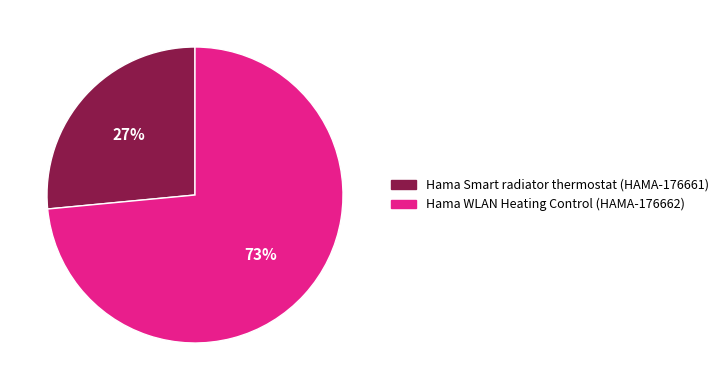

Does Hama Smart radiator thermostat (HAMA-176661) represent more than half of the total?

No